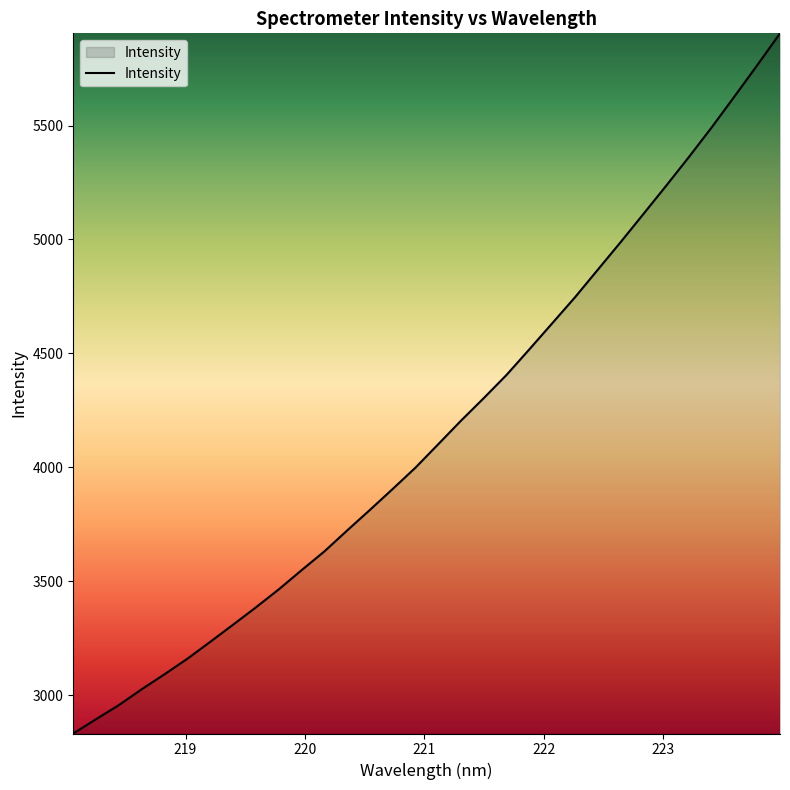

What is the minimum value shown in the chart?

2831.0